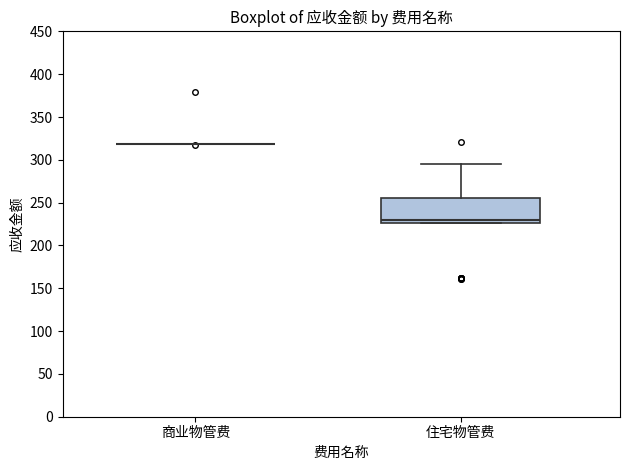

Reading left to right, read every box against the y-axis: the position of its median line, the range the box covers, and the ends of its whiskers. The values are not printed on the chart, so give them approximately, as read against the axis.

商业物管费: box collapsed to a line at 320, whiskers 320 to 320
住宅物管费: median 230, box 225 to 255, whiskers 225 to 295